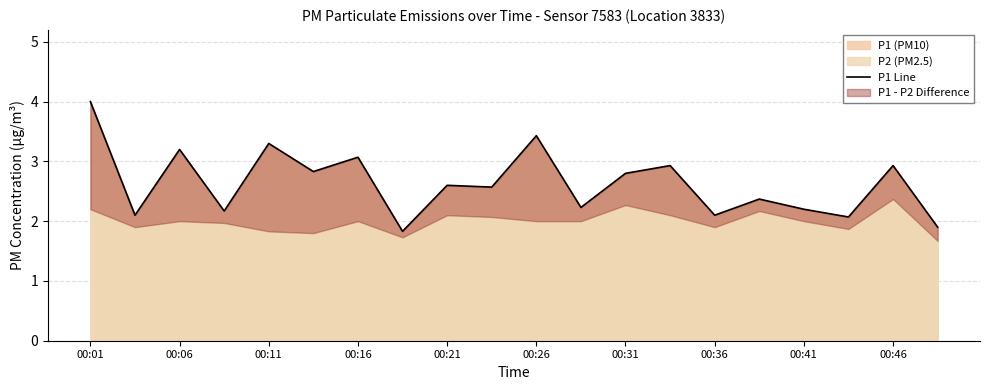

Reading left to right, transcribe all the data shown in this chart.

4.0	2.1	3.2	2.2	3.3	2.8	3.1	1.8	2.6	2.6	3.4	2.2	2.8	2.9	2.1	2.4	2.2	2.1	2.9	1.9